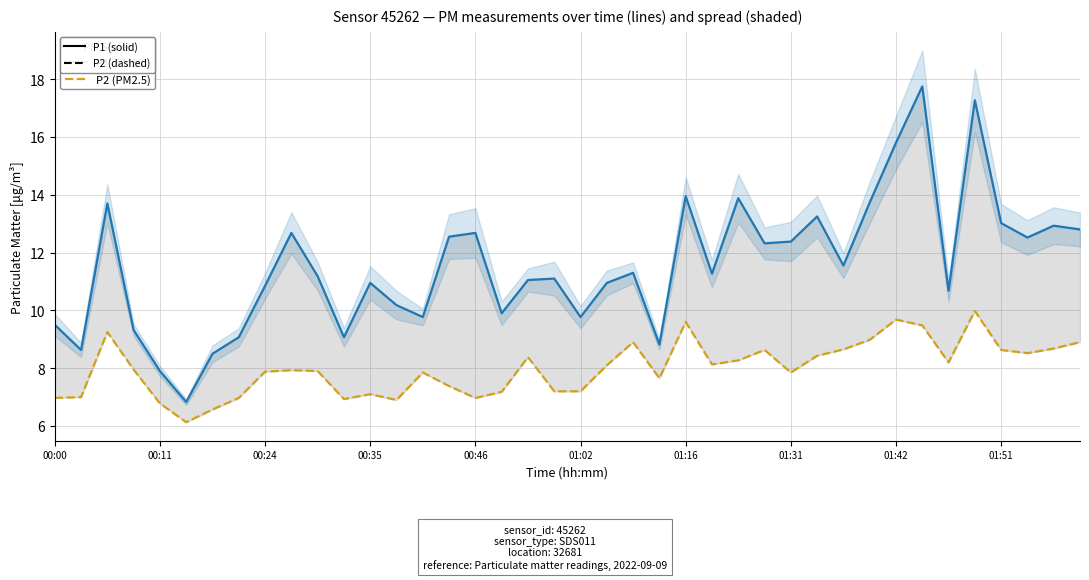

What is the difference between the P1 (PM10) values at 27 and 29?

0.9